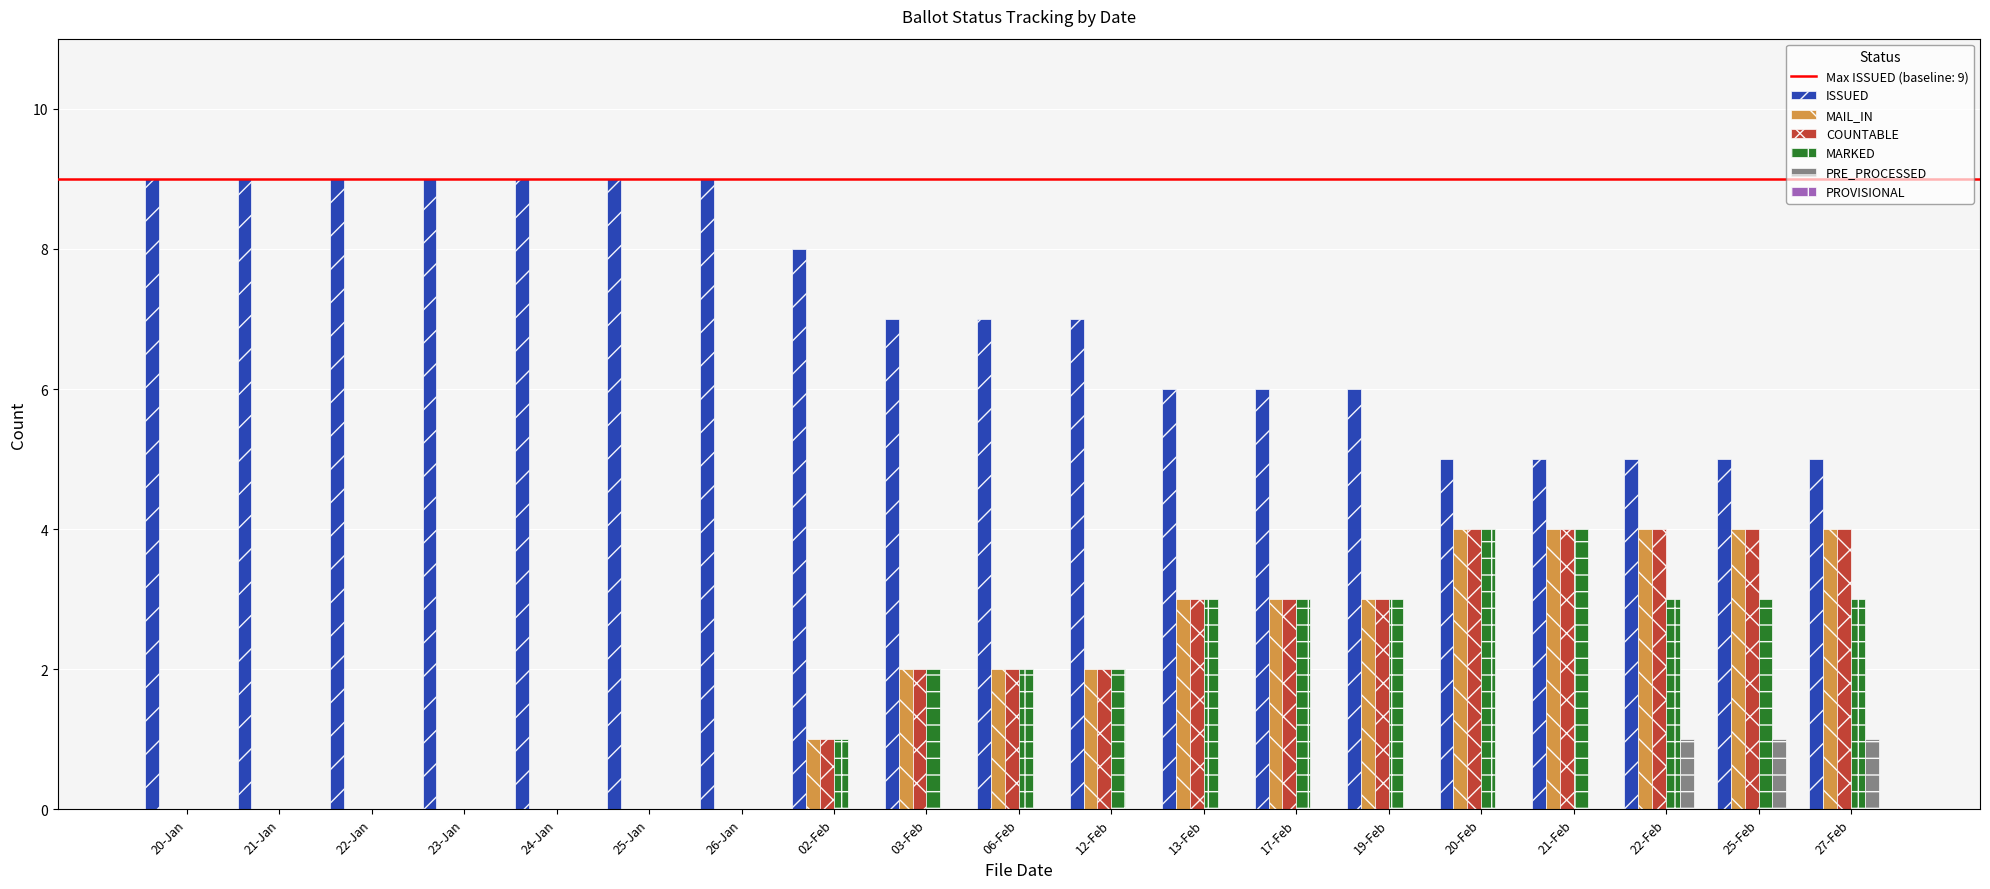

The value of PRE_PROCESSED at 03-Feb is 0. True or false?

True